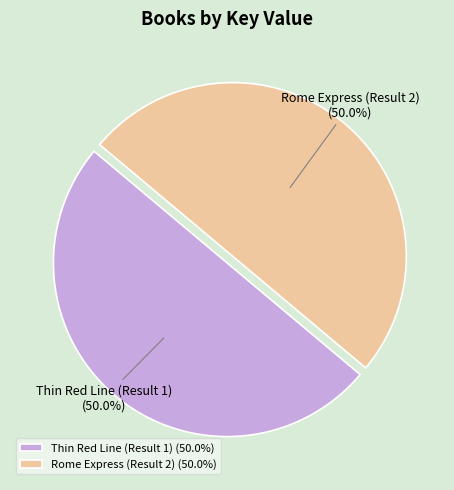

Approximately how many times larger is the value at Thin Red Line (Result 1) compared to Rome Express (Result 2)?

1.0